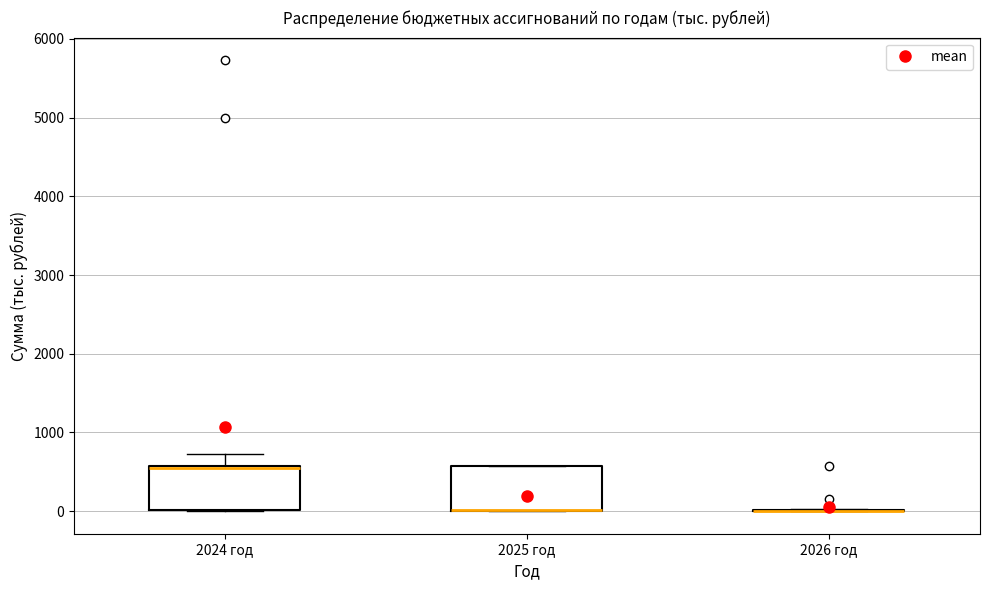

Reading left to right, transcribe this box plot: for each box, give where its median line is, the range the box spans, and where its two whiskers end, as read against the y-axis. The values are not printed on the chart, so give them approximately, as read against the axis.

2024 год: median 600, box 0 to 600, whiskers 0 to 700
2025 год: median 0 (drawn on the box's lower edge), box 0 to 600, whiskers 0 to 600
2026 год: box collapsed to a line at 0, whiskers 0 to 0